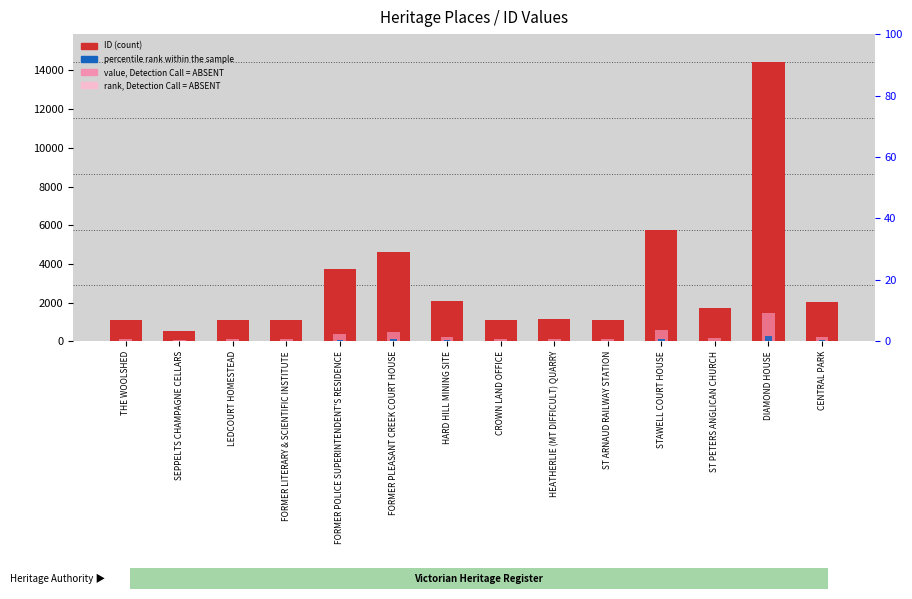

How many data points in rank, Detection Call = ABSENT are above 171?

7